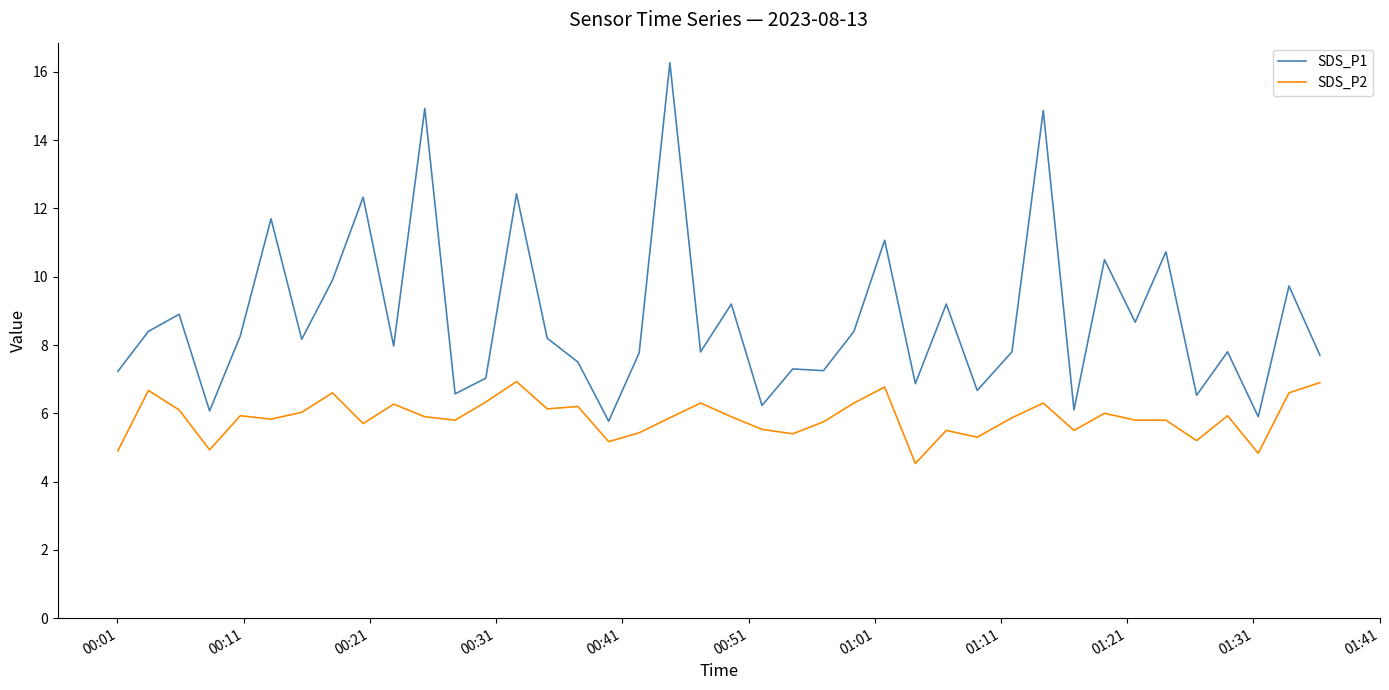

True or false: SDS_P1 and SDS_P2 cross at least once.

False